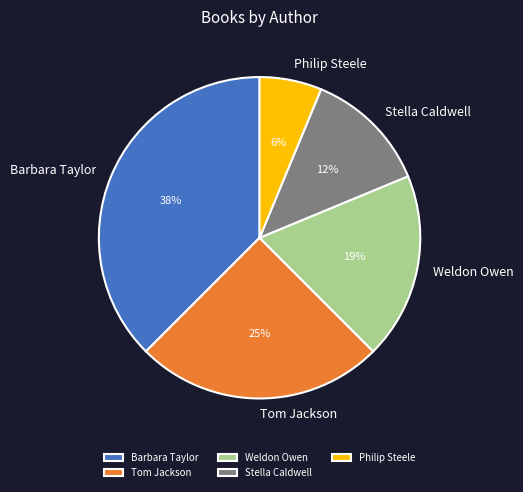

To the nearest percent, what is the average slice percentage?

20%